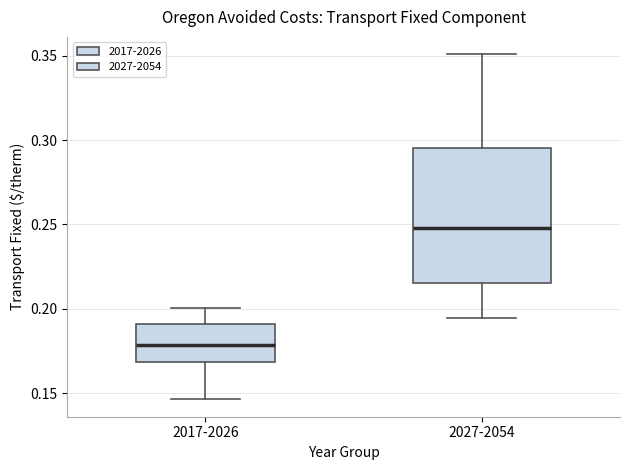

Reading left to right, transcribe this box plot: for each box, give where its median line is, the range the box spans, and where its two whiskers end, as read against the y-axis. The values are not printed on the chart, so give them approximately, as read against the axis.

2017-2026: median 0.180, box 0.170 to 0.190, whiskers 0.145 to 0.200
2027-2054: median 0.250, box 0.215 to 0.295, whiskers 0.195 to 0.350